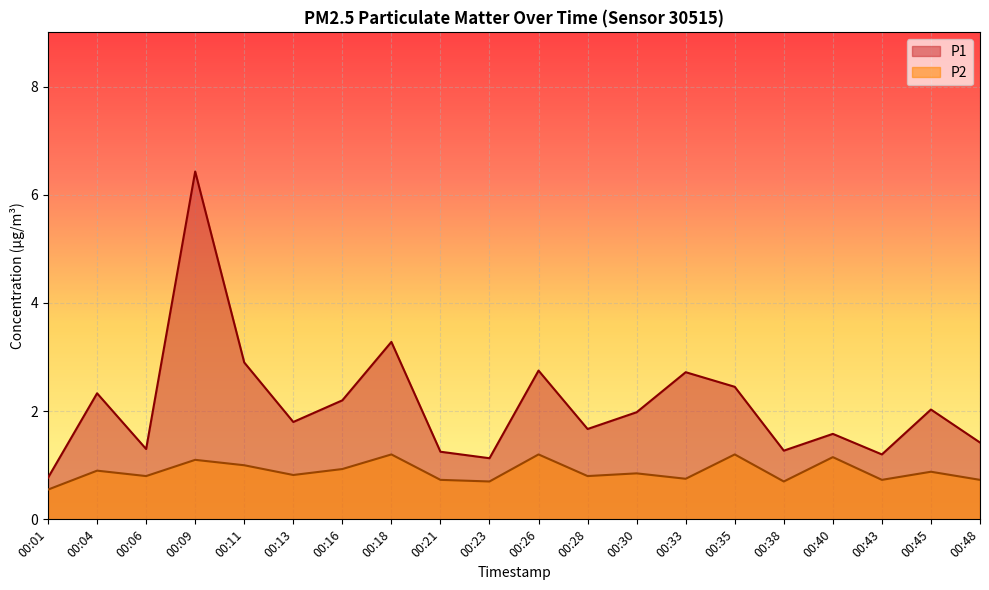

Which label corresponds to the smallest value in the chart?

00:01